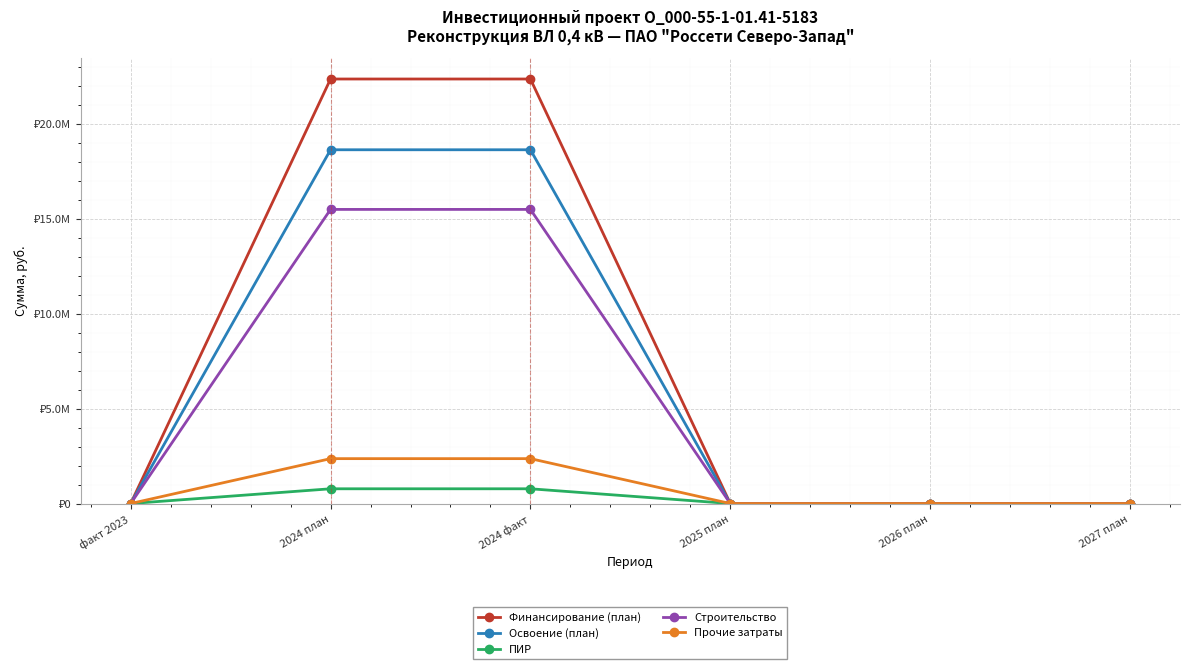

What are all the series names shown in the legend?

Финансирование (план), Освоение (план), ПИР, Строительство, Прочие затраты